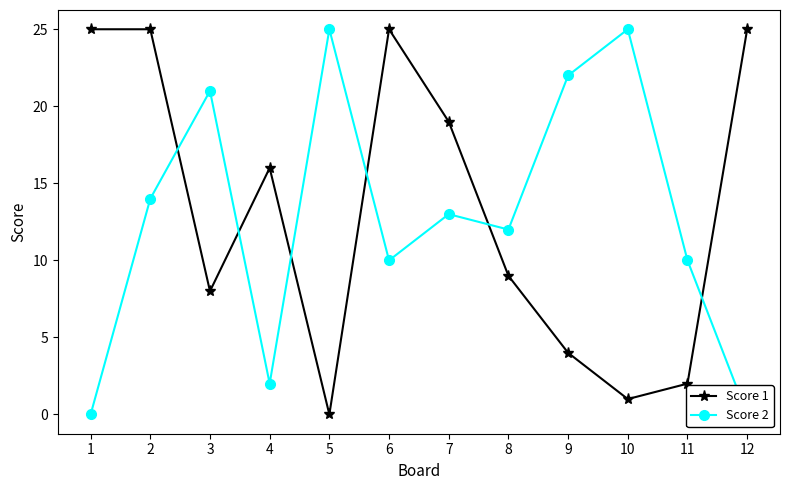

Is this an area chart (filled region under the line)?

No